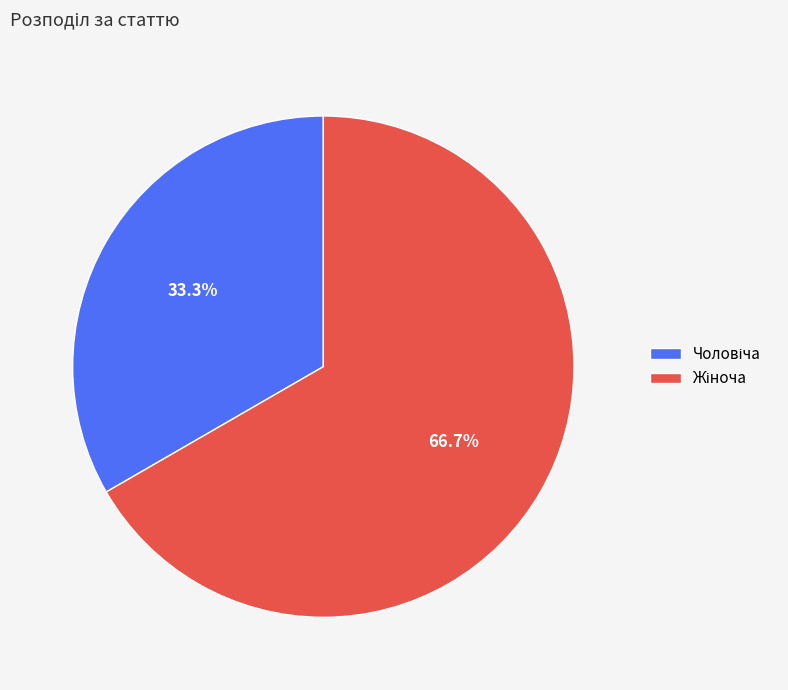

Is there a majority slice in this chart?

Yes